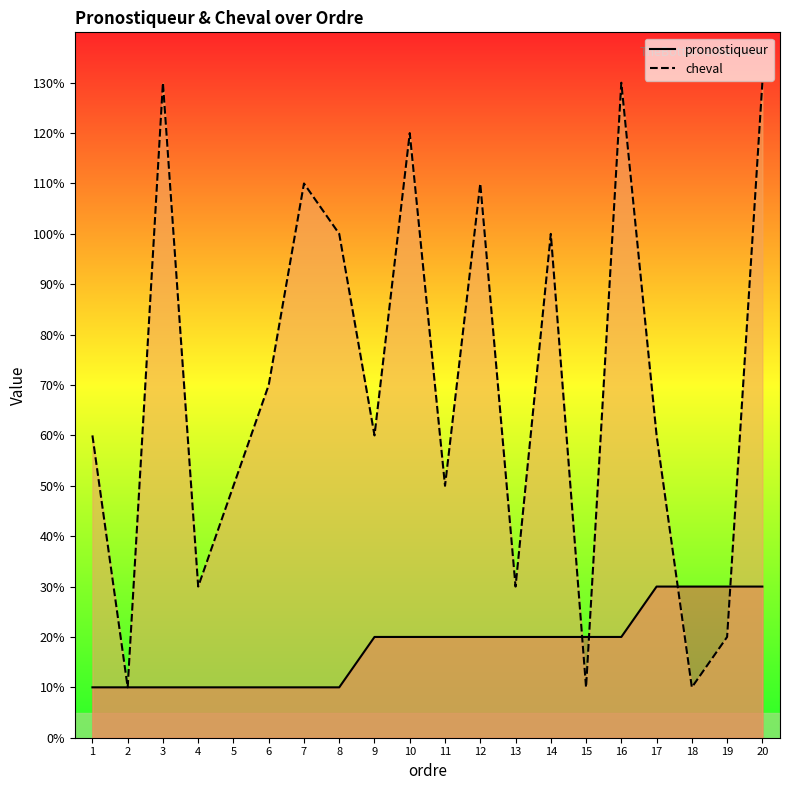

At how many categories does at least one series exceed 6?

9